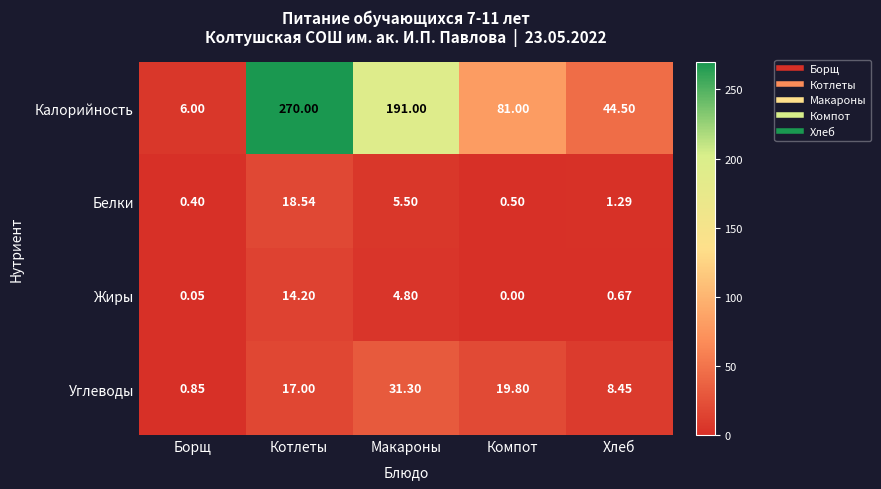

Which category has the highest value in the Жиры series?

Котлеты